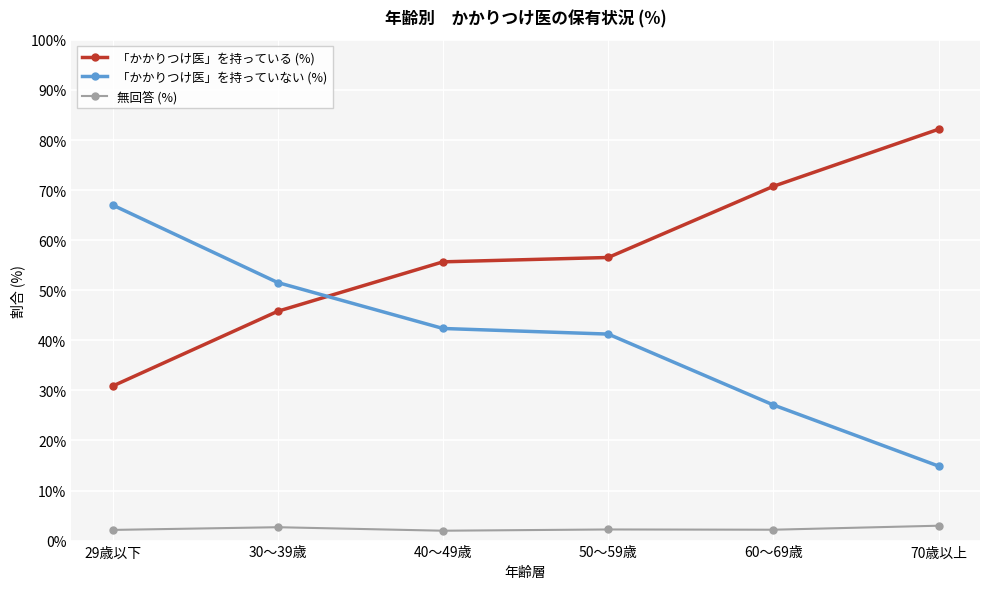

True or false: 無回答 (%) has more than 0 interior local peaks.

True